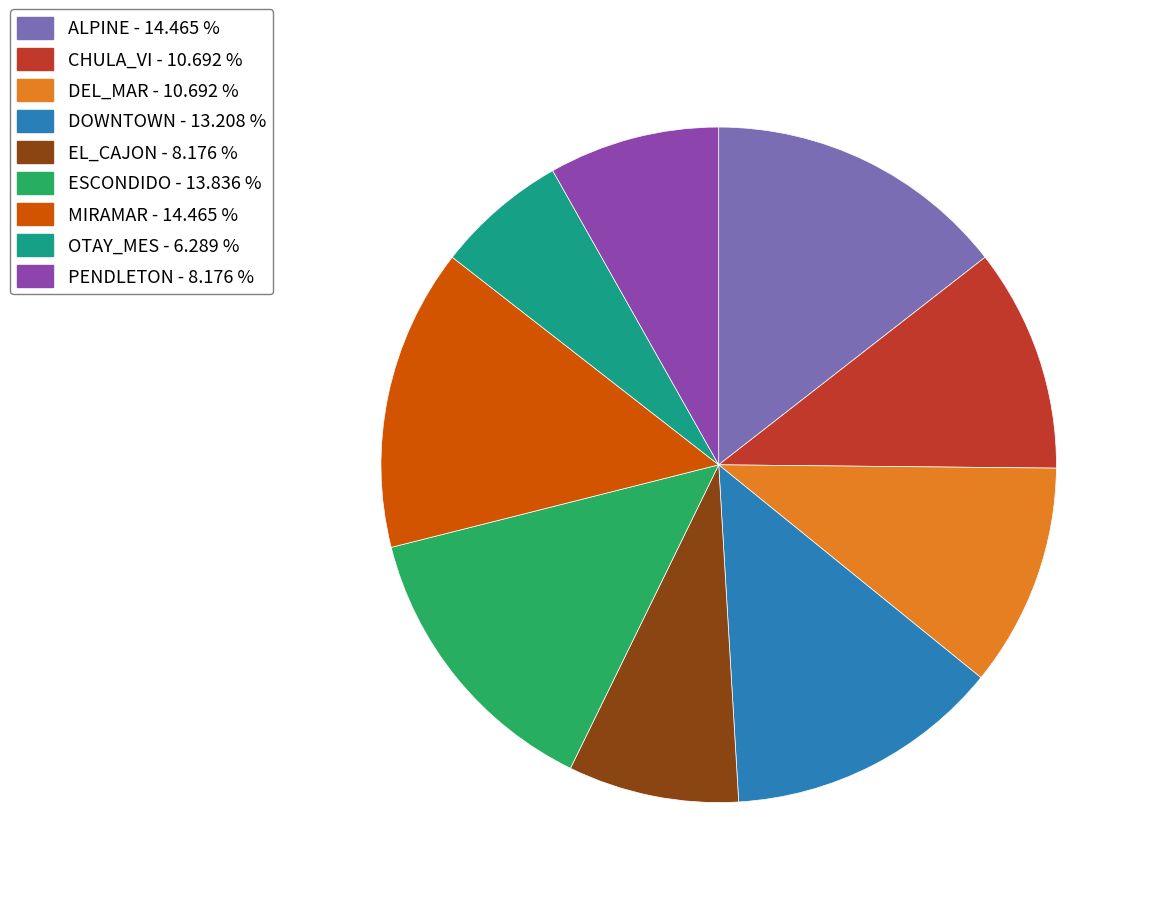

Between ESCONDIDO and CHULA_VI, which is larger?

ESCONDIDO